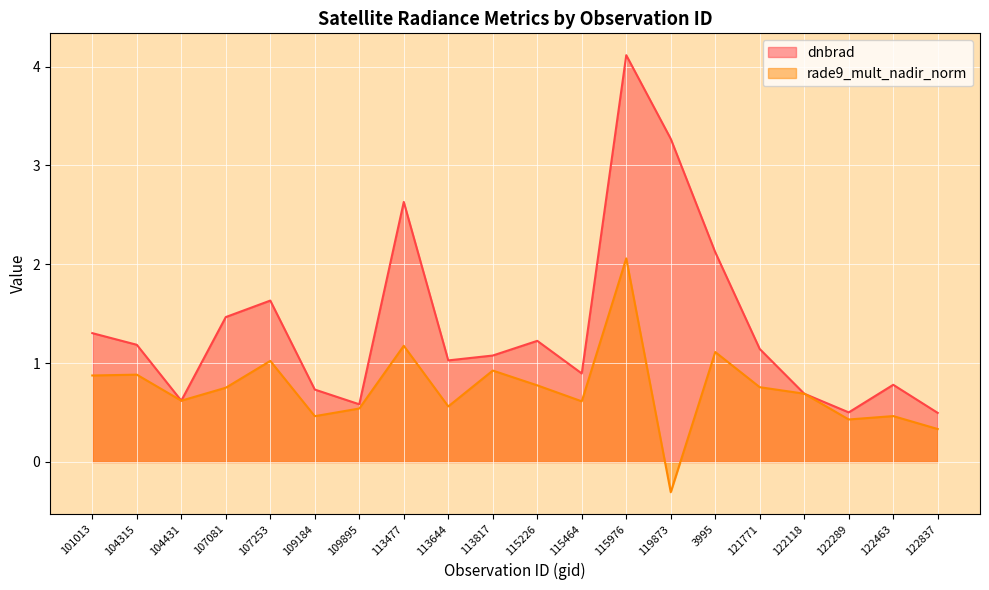

What is the maximum value shown in the chart?

4.1